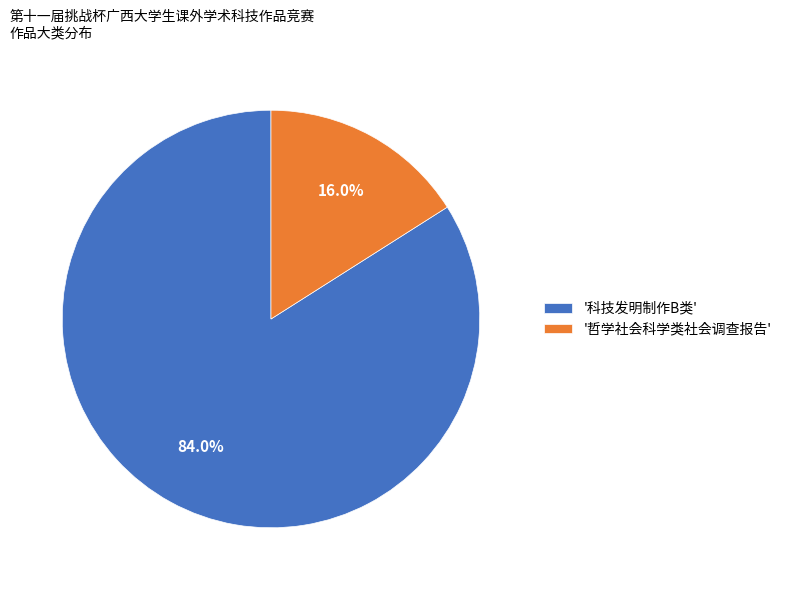

Between '哲学社会科学类社会调查报告' and '科技发明制作B类', which is larger?

'科技发明制作B类'